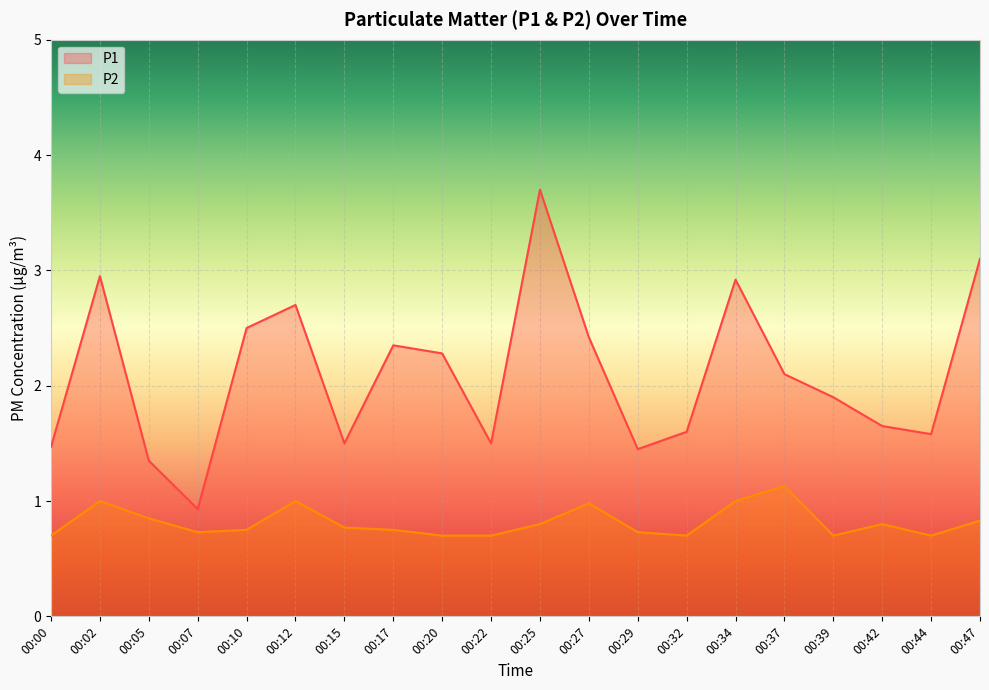

How many data points in P1 are above 2?

10